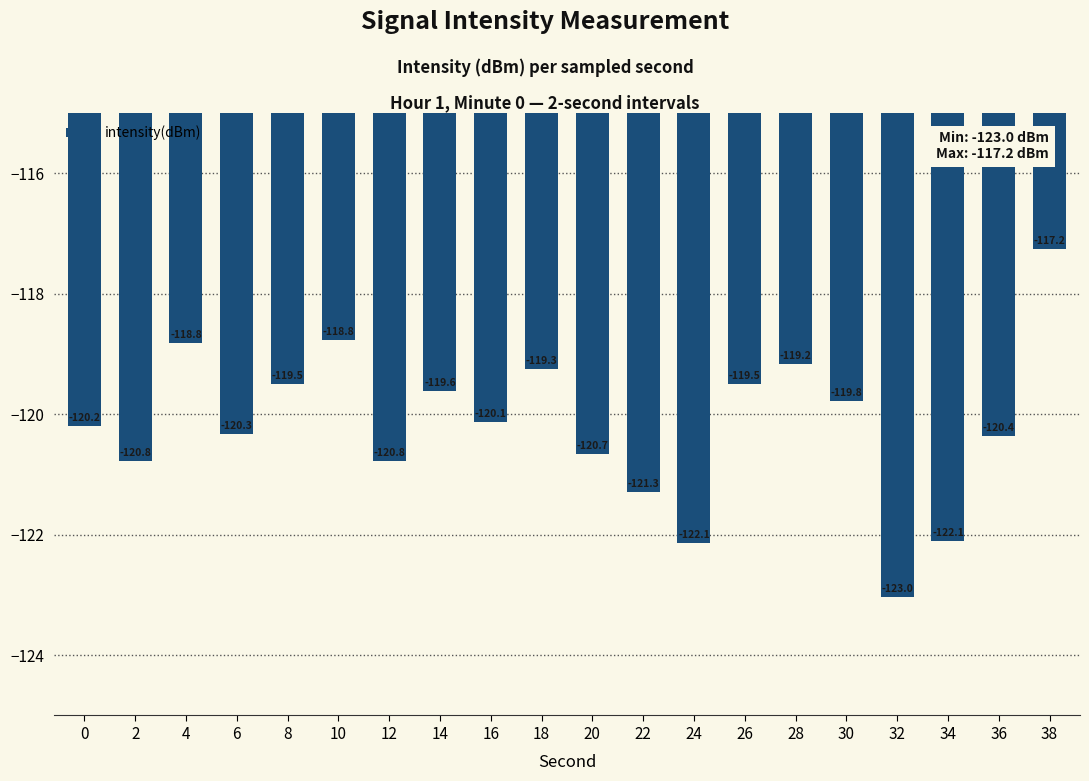

What is the change in value from 2 to 16?

+0.6